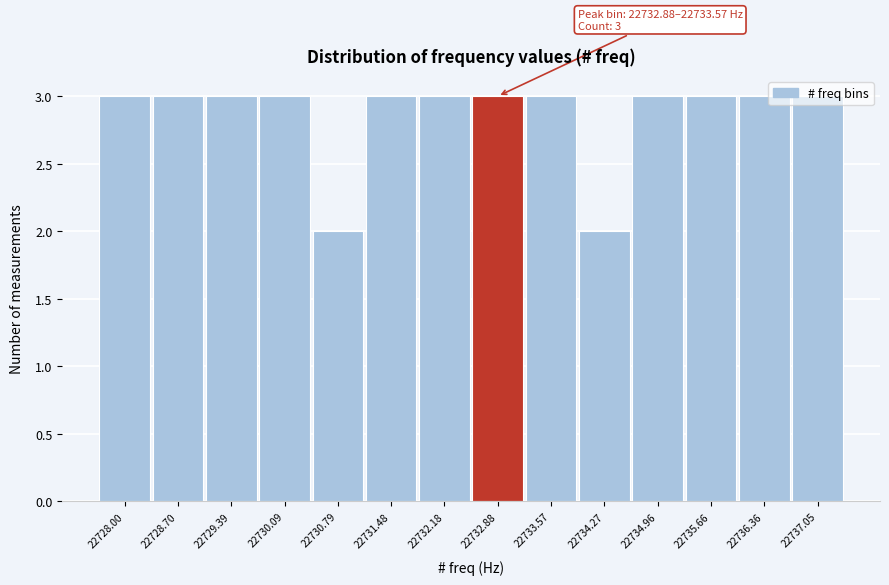

The chart shows a value of 2 at 22736.36. True or false?

False